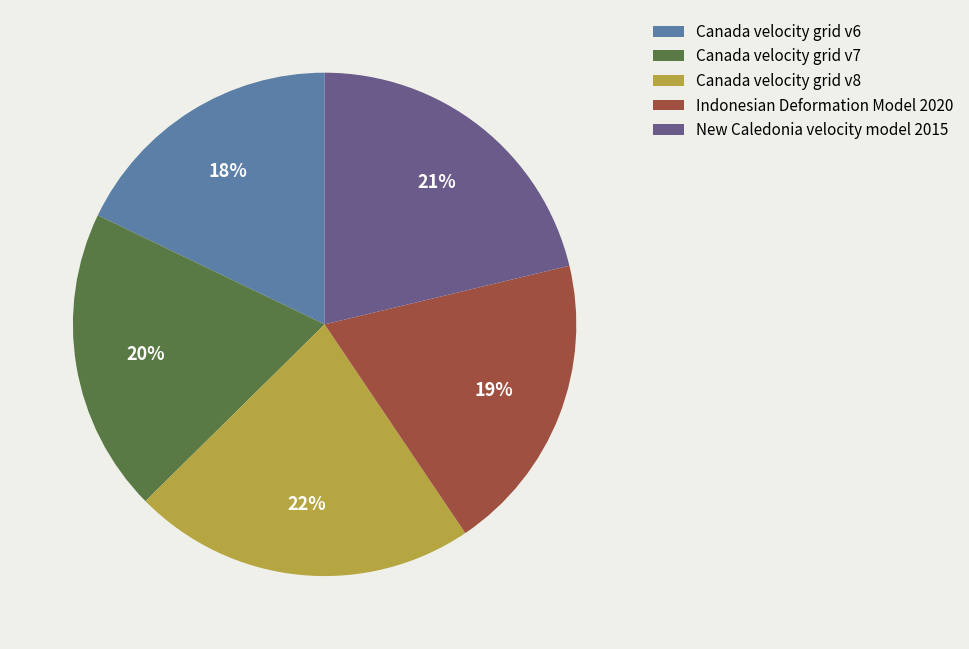

What is the largest slice in the pie chart?

Canada velocity grid v8